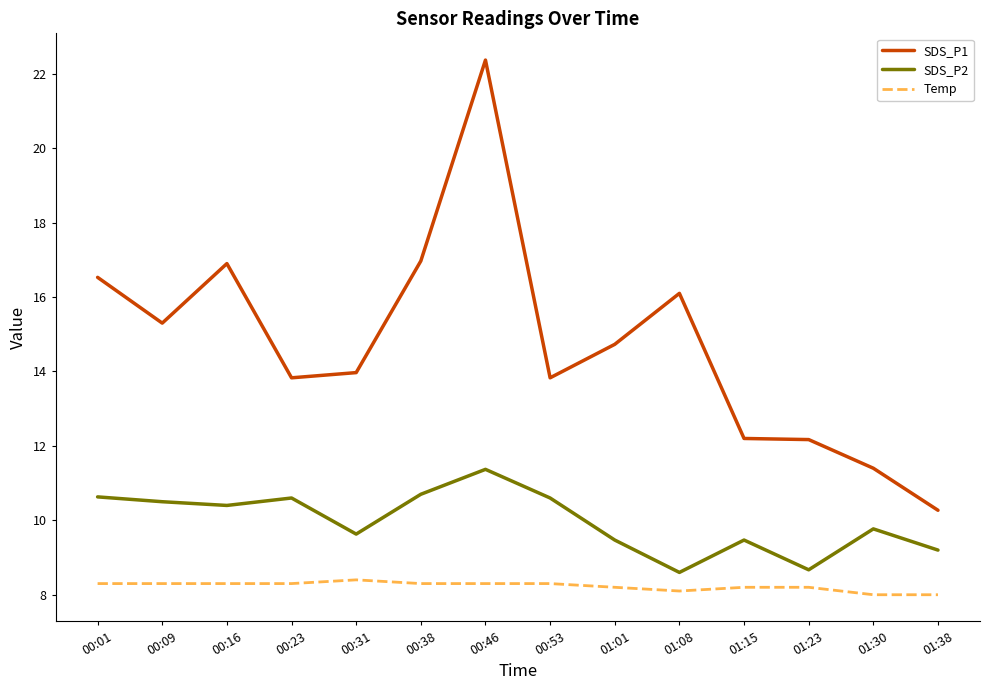

Which series changed the most between 00:09 and 01:30?

SDS_P1